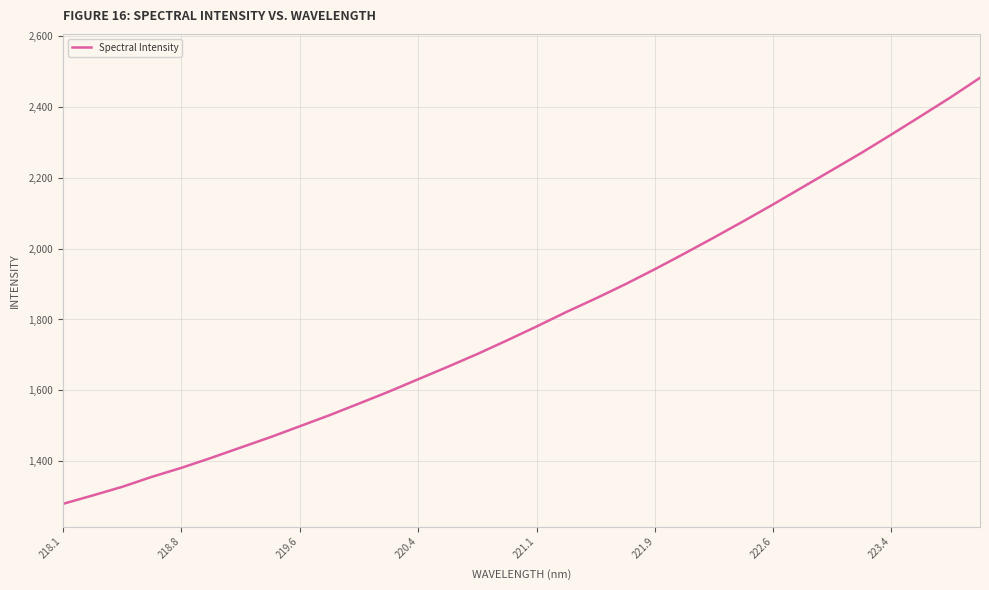

What is the difference between the maximum and minimum values?

1204.1